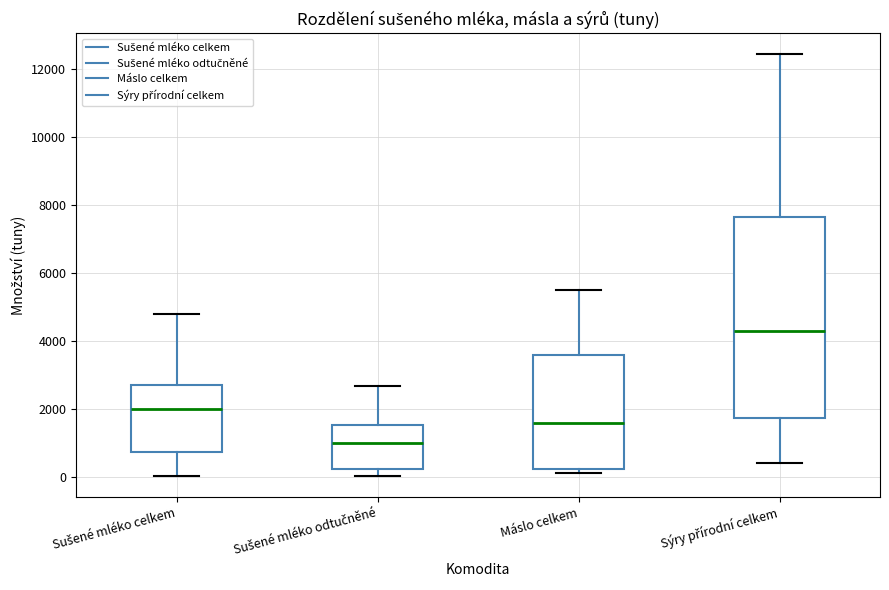

Which box is the tallest, from its lower edge to its upper edge?

Sýry přírodní celkem